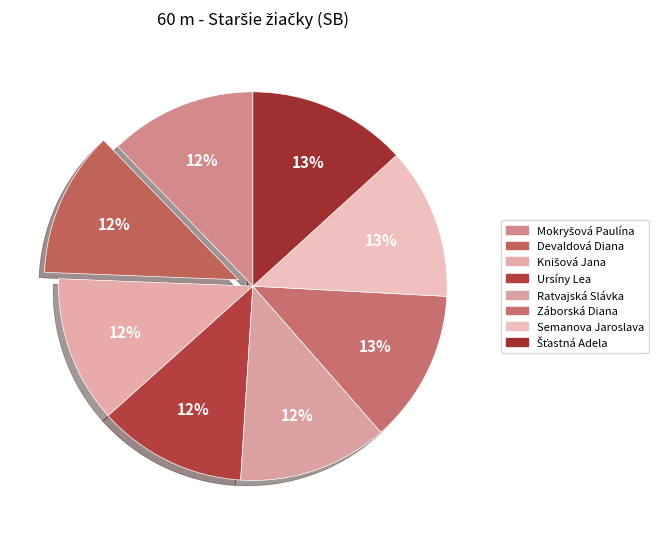

What is the ratio of the value at Knišová Jana to the value at Ratvajská Slávka?

1.0